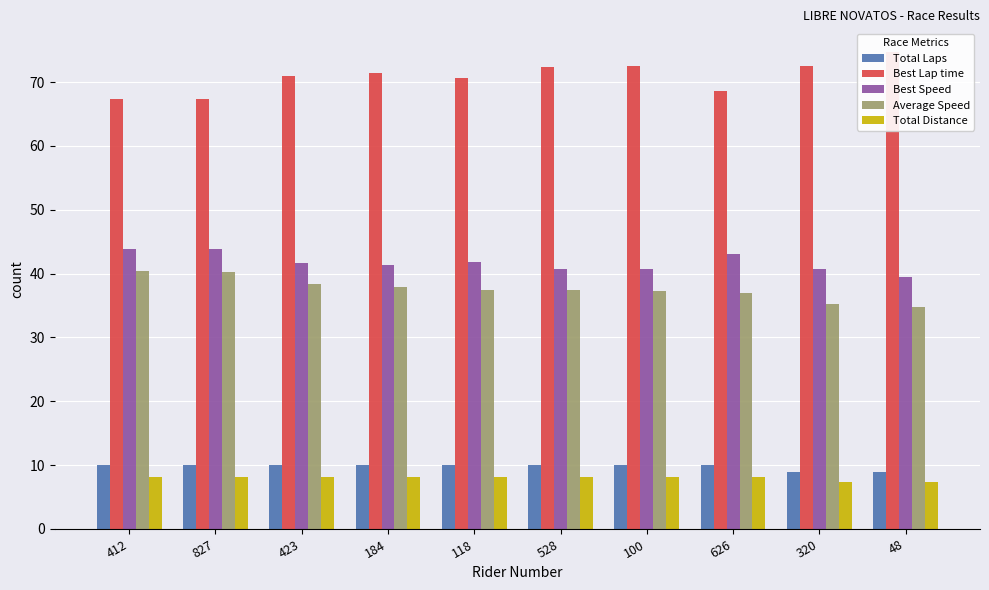

Between 118 and 100, which series saw the biggest shift?

Best Lap time